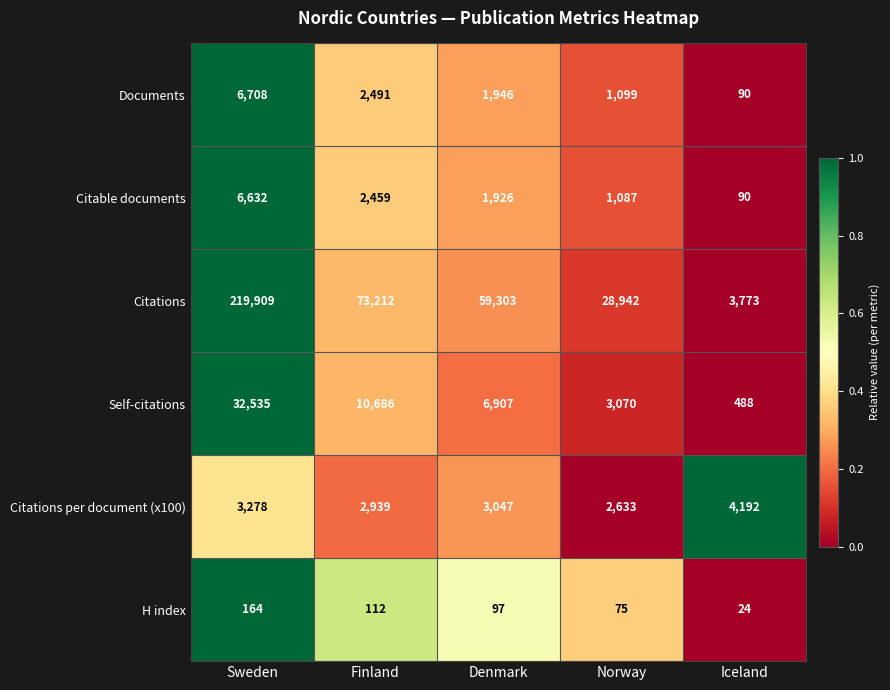

Reading right to left, list all the values displayed in this chart.

Documents: 90	1099	1946	2491	6708
Citable documents: 90	1087	1926	2459	6632
Citations: 3773	28942	59303	73212	219909
Self-citations: 488	3070	6907	10686	32535
Citations per document (x100): 4192	2633	3047	2939	3278
H index: 24	75	97	112	164